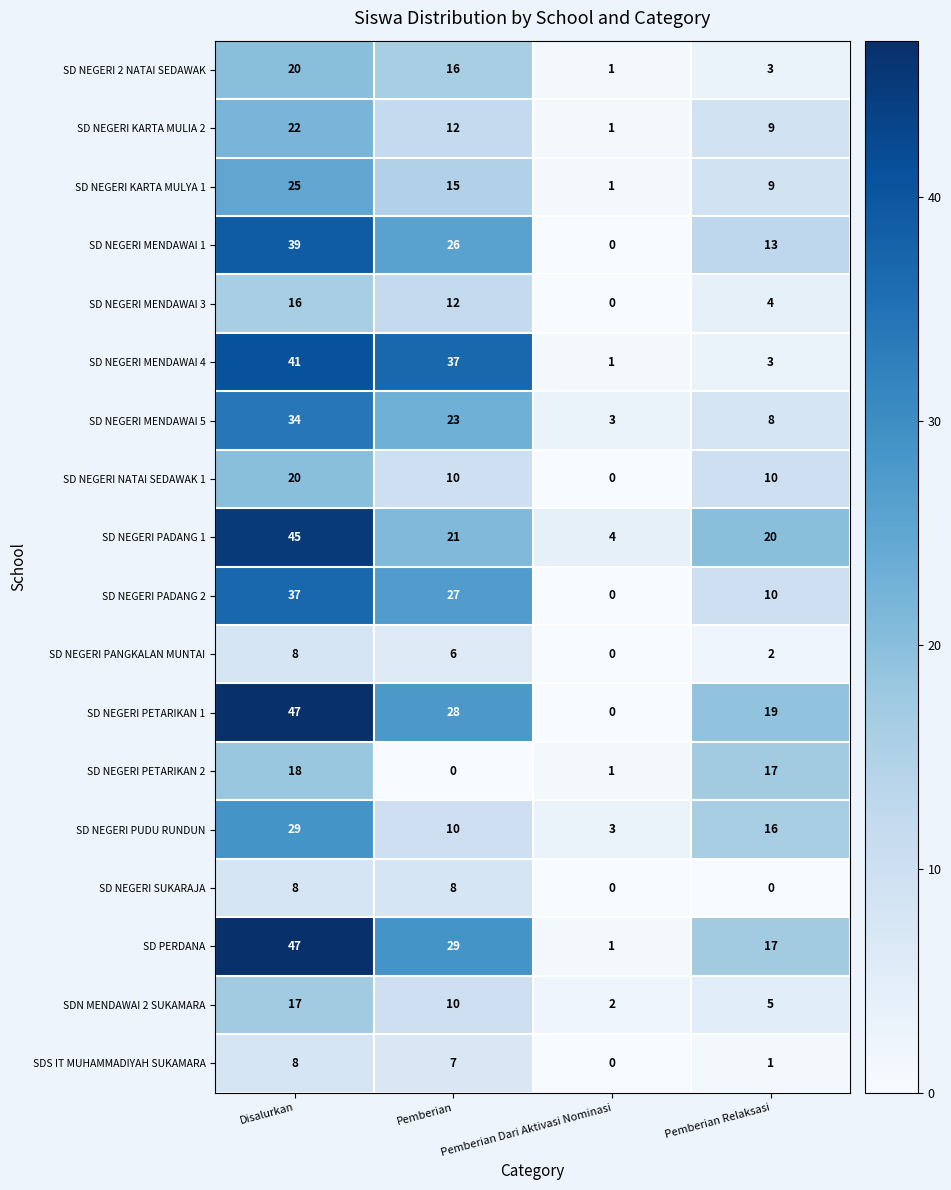

What is the sum of the SD NEGERI MENDAWAI 1 values at Pemberian and Pemberian Relaksasi?

39